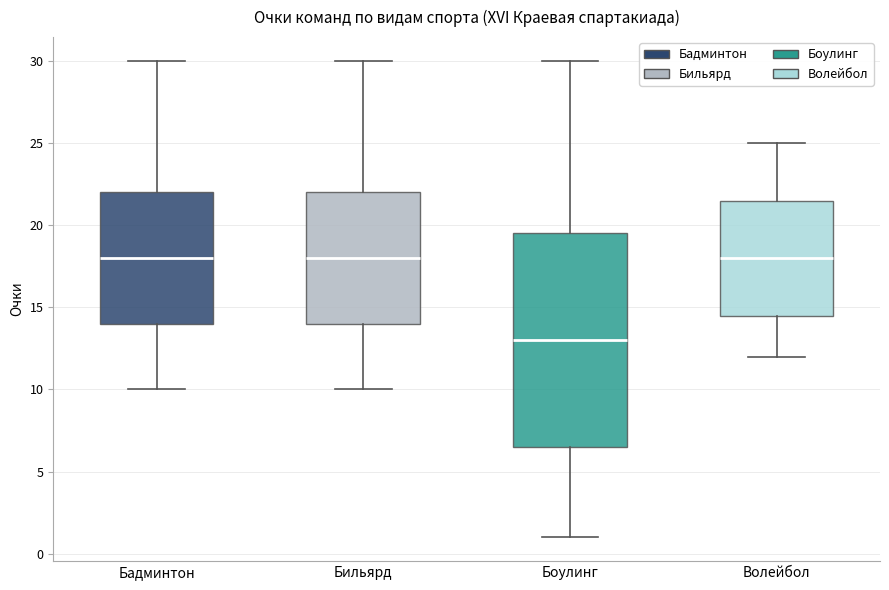

Reading left to right, read every box against the y-axis: the position of its median line, the range the box covers, and the ends of its whiskers. The values are not printed on the chart, so give them approximately, as read against the axis.

Бадминтон: median 18.0, box 14.0 to 22.0, whiskers 10.0 to 30.0
Бильярд: median 18.0, box 14.0 to 22.0, whiskers 10.0 to 30.0
Боулинг: median 13.0, box 6.5 to 19.5, whiskers 1.0 to 30.0
Волейбол: median 18.0, box 14.5 to 21.5, whiskers 12.0 to 25.0